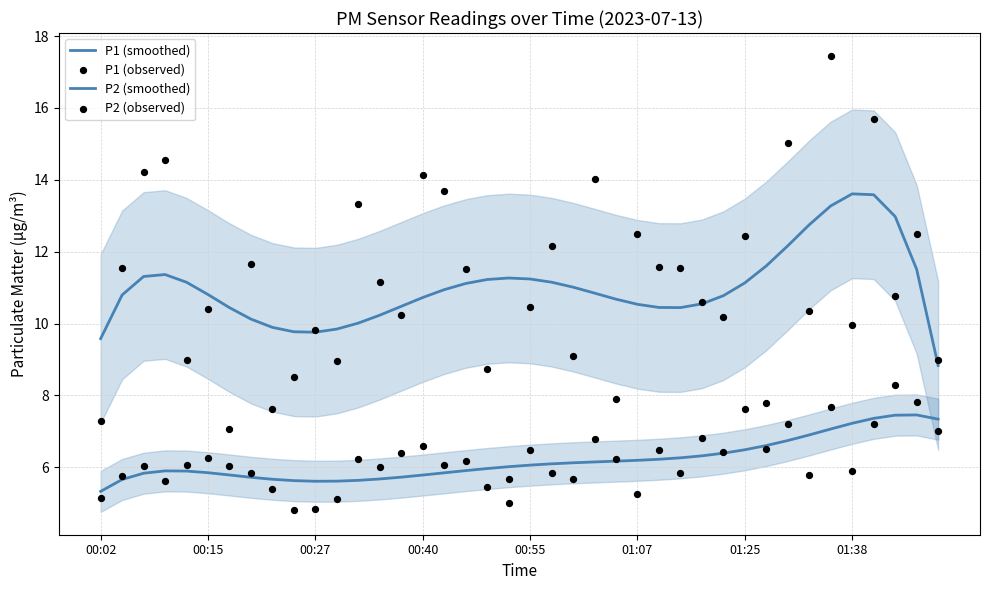

At how many categories does at least one series exceed 11?

28